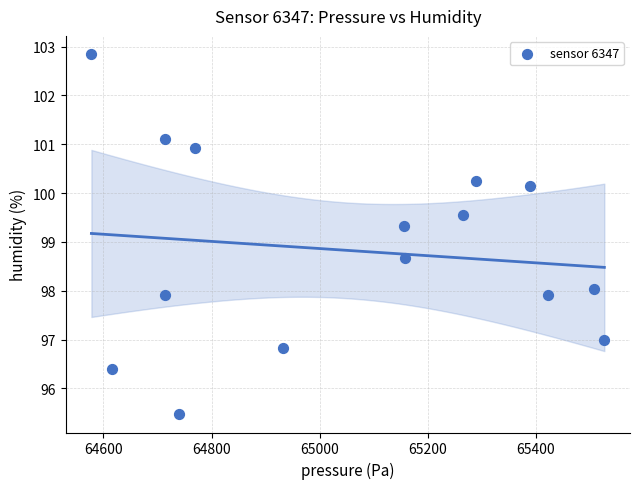

What is the range of Y values (max minus min)?

7.4